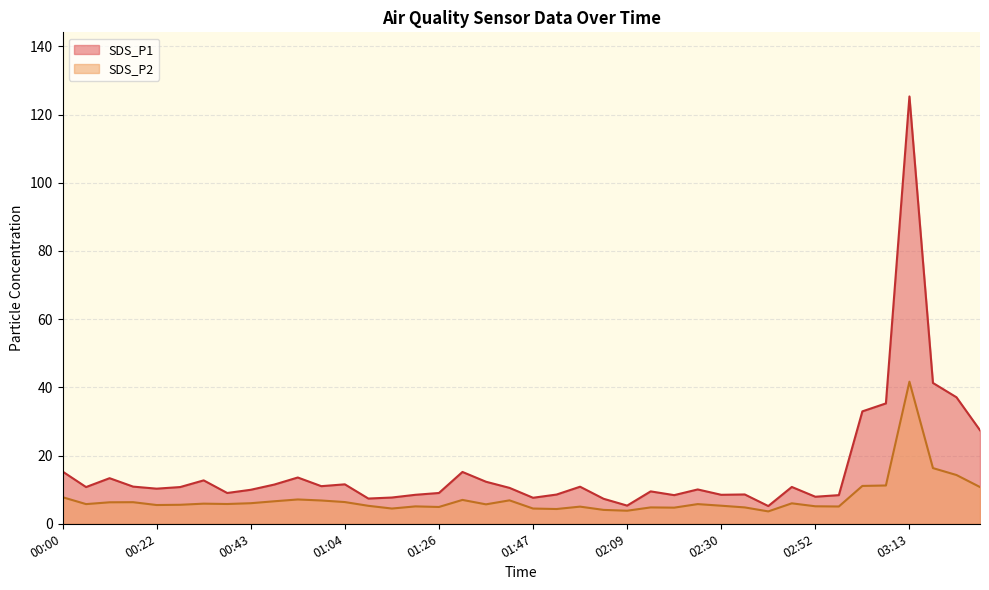

In SDS_P2, how many points are lower than both neighbors (excluding endpoints)?

11